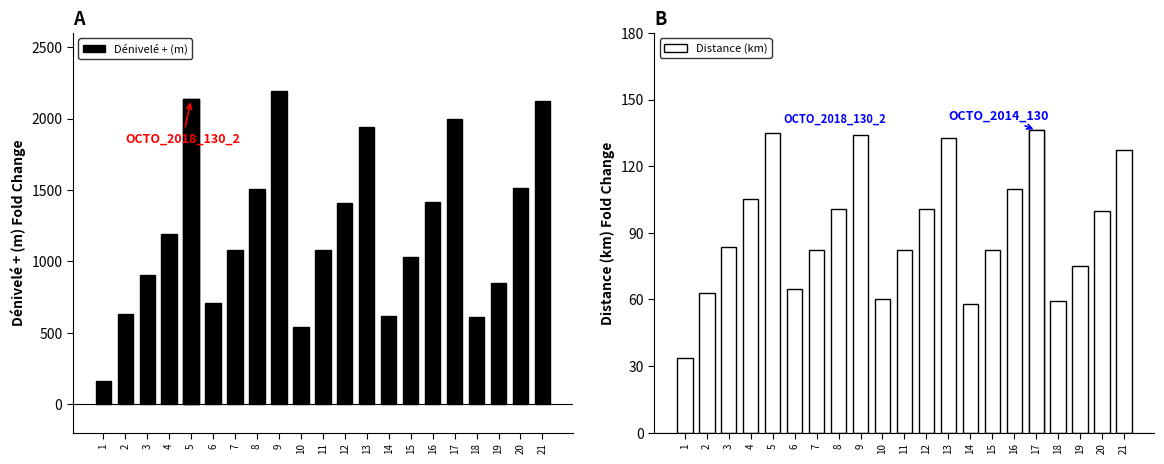

What is the maximum value shown in the chart?

2191.0